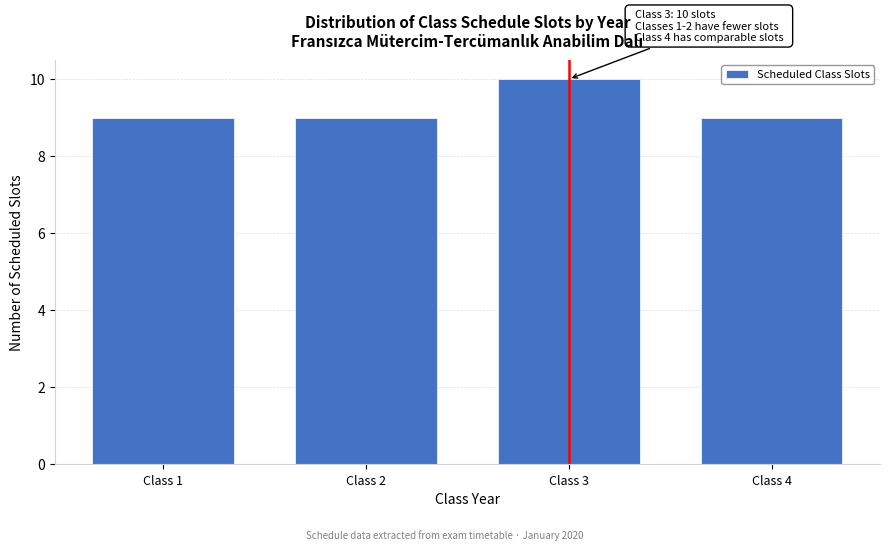

Reading right to left, transcribe all the data shown in this chart.

Class 4=9	Class 3=10	Class 2=9	Class 1=9